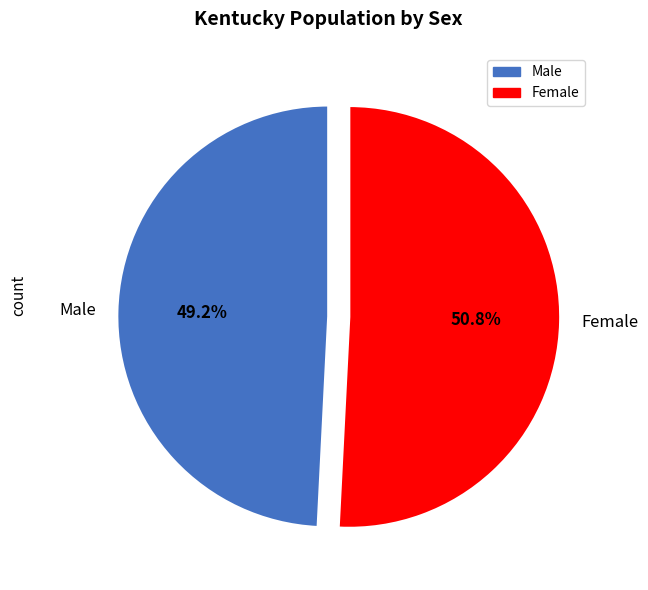

Rank the categories by value from lowest to highest.

Male, Female